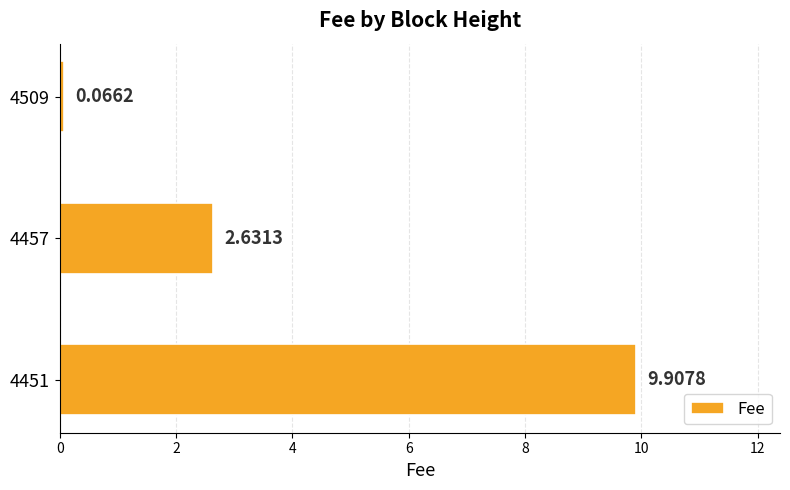

What is the sum of all values?

12.6